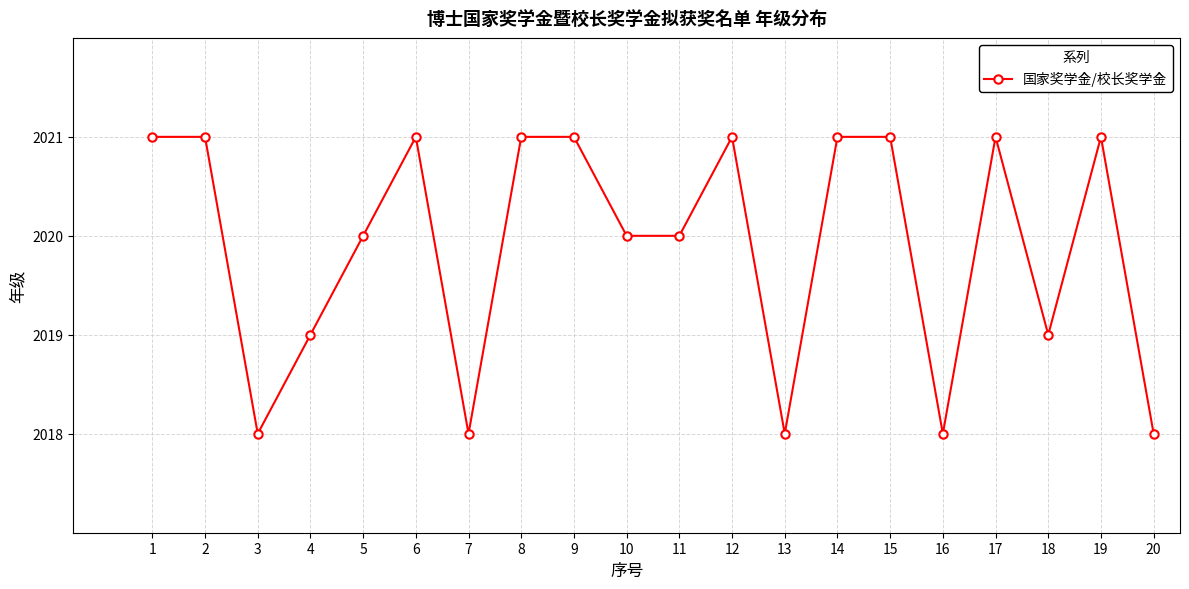

The chart shows a value of 2018 at 7. True or false?

True